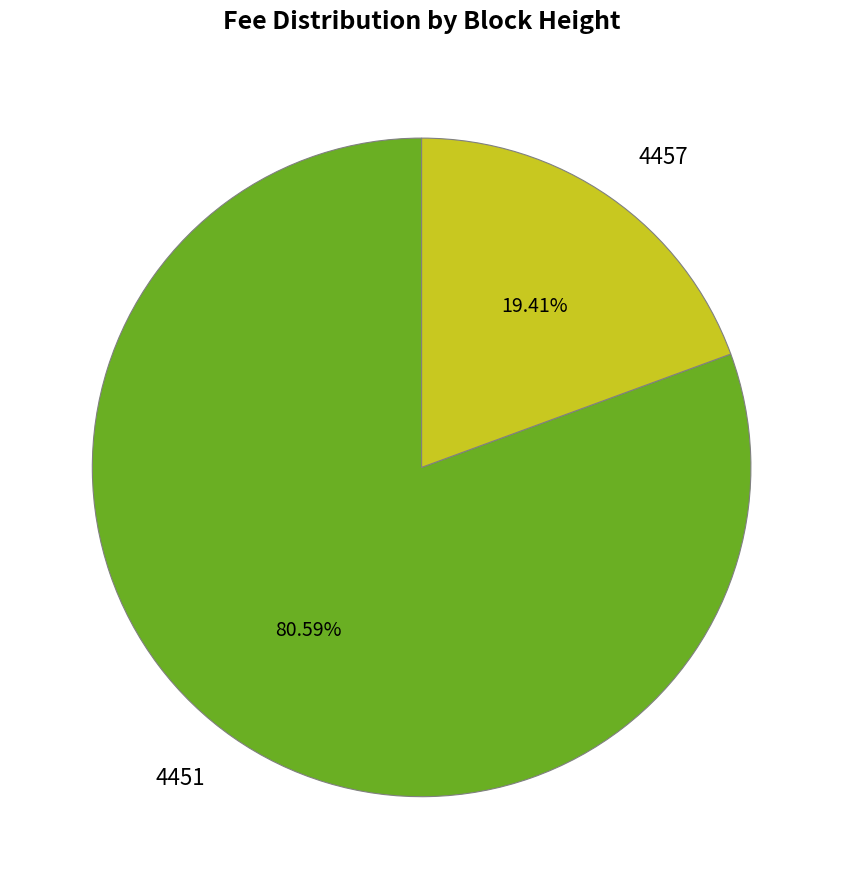

Does any single category account for the majority?

Yes